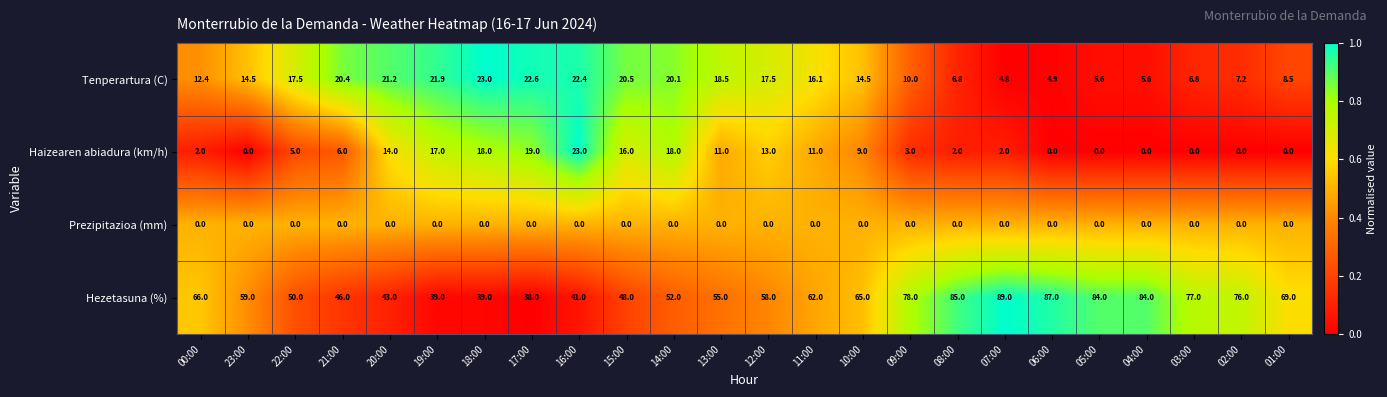

How many data points does each series have?

24